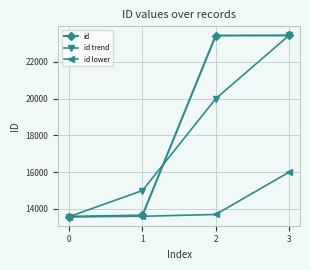

How many data points in id trend are less than 20000?

2